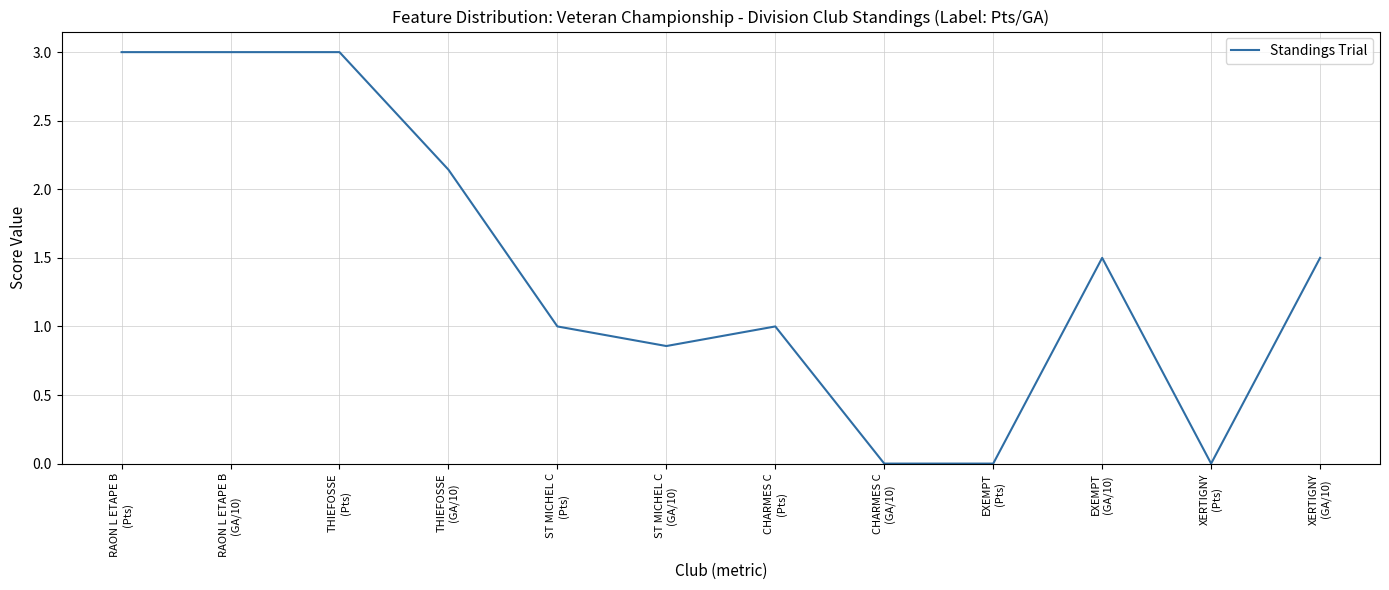

At which label does the data first exceed 1?

RAON L ETAPE B
(Pts)